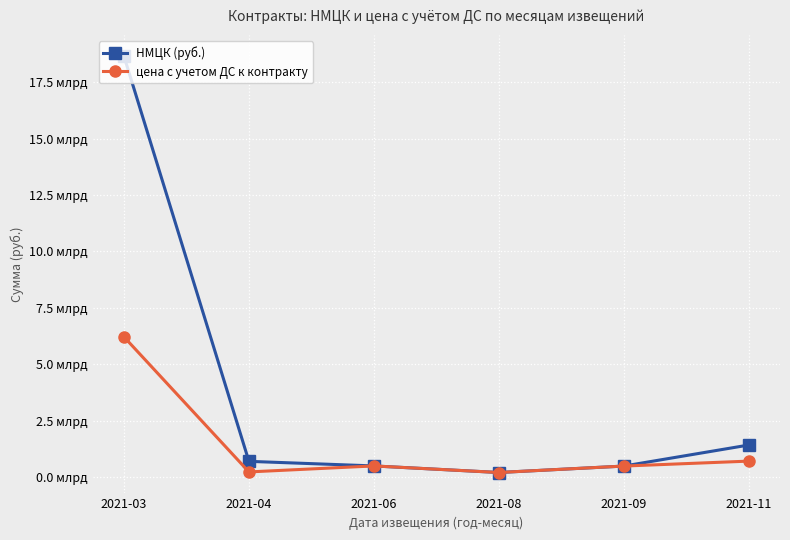

What value does the НМЦК (руб.) series have at 2021-04?

702951908.9